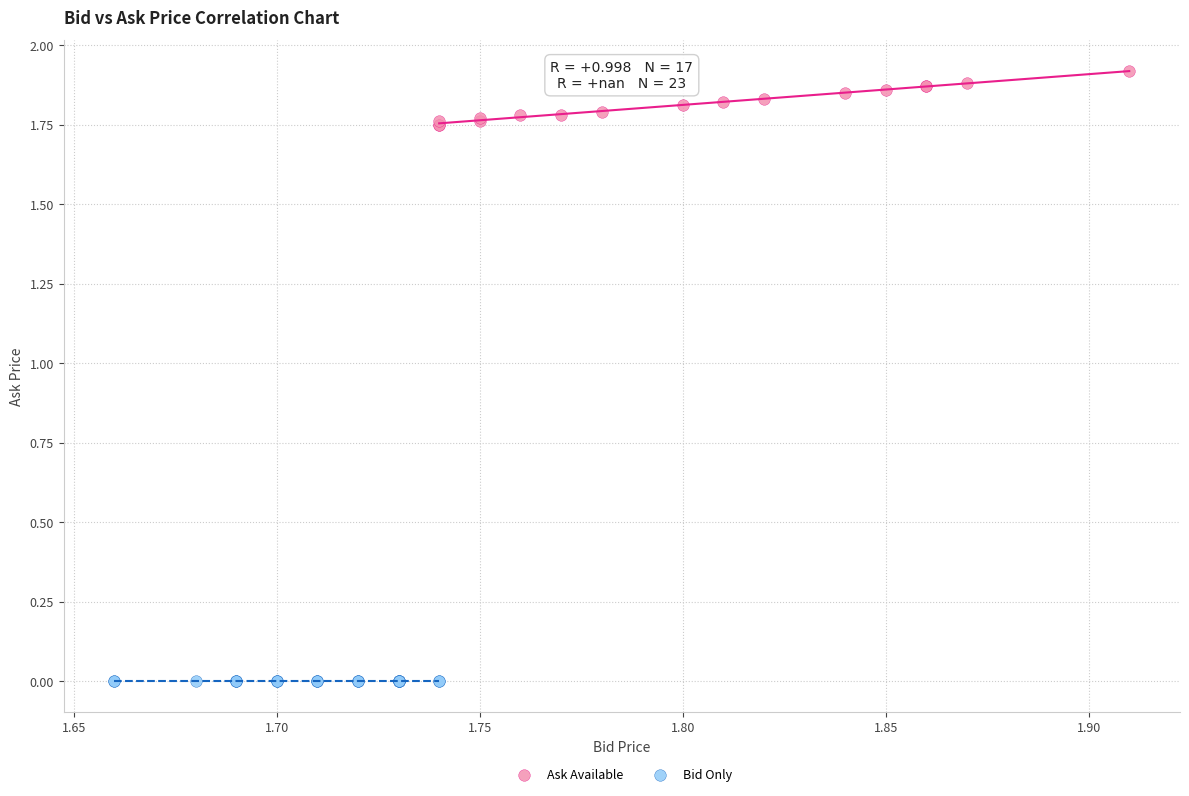

Which series contains the highest Y value?

Ask Available